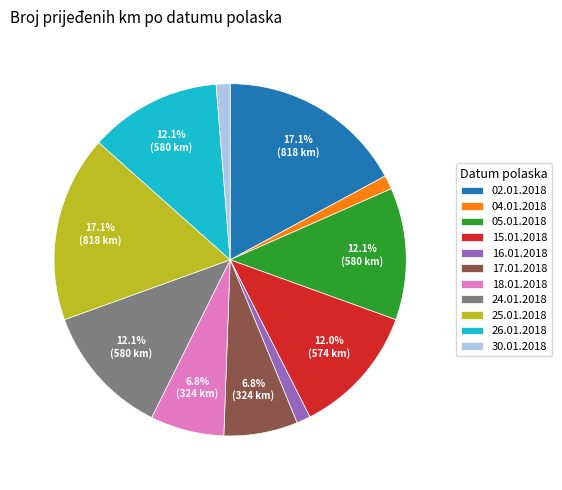

Between 24.01.2018 and 25.01.2018, which is larger?

25.01.2018